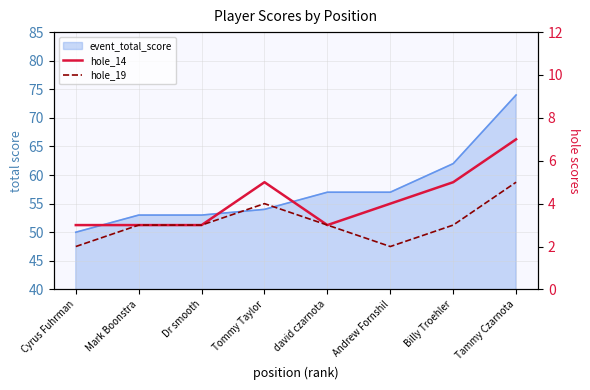

The hole_14 series shows 5 at Billy Troehler. True or false?

True